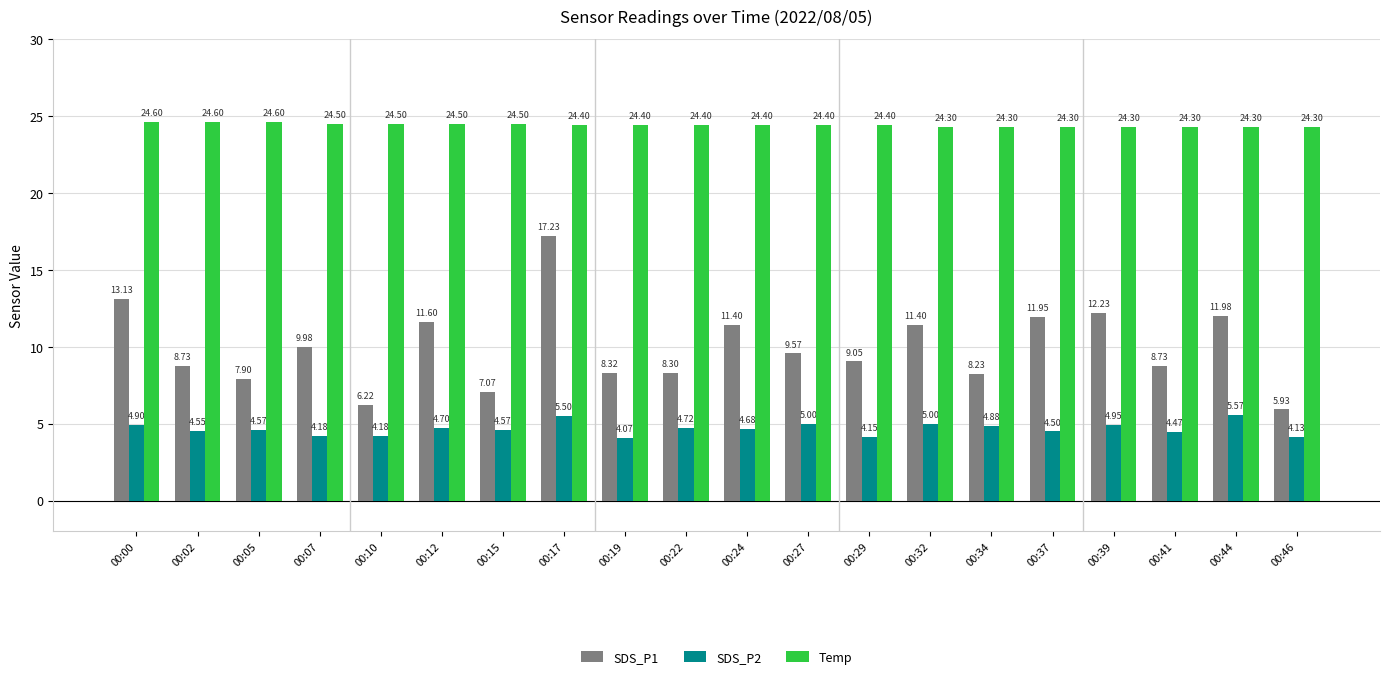

What is the sum of all SDS_P2 values?

93.3